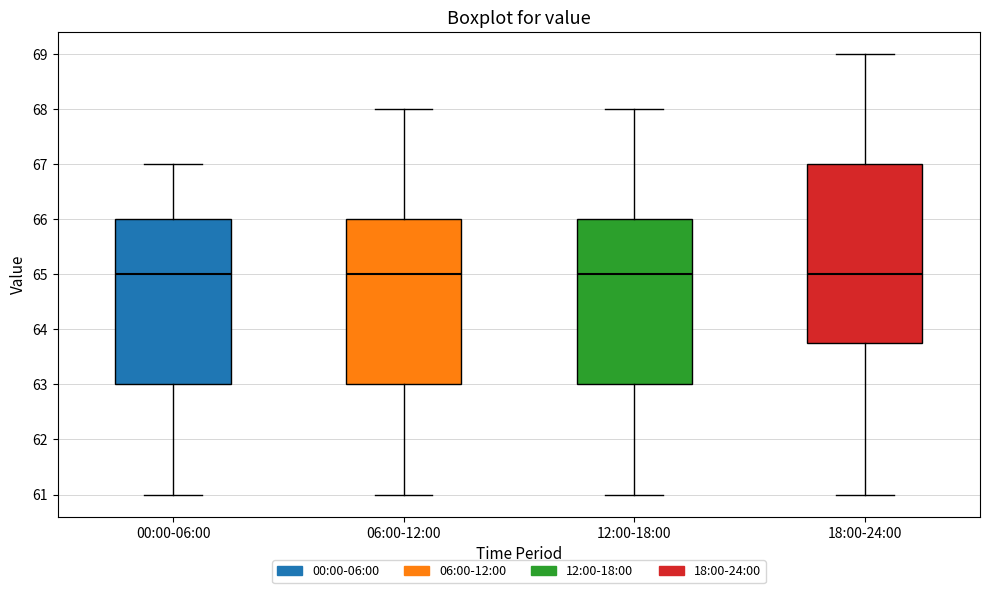

Which box is the tallest, from its lower edge to its upper edge?

18:00-24:00